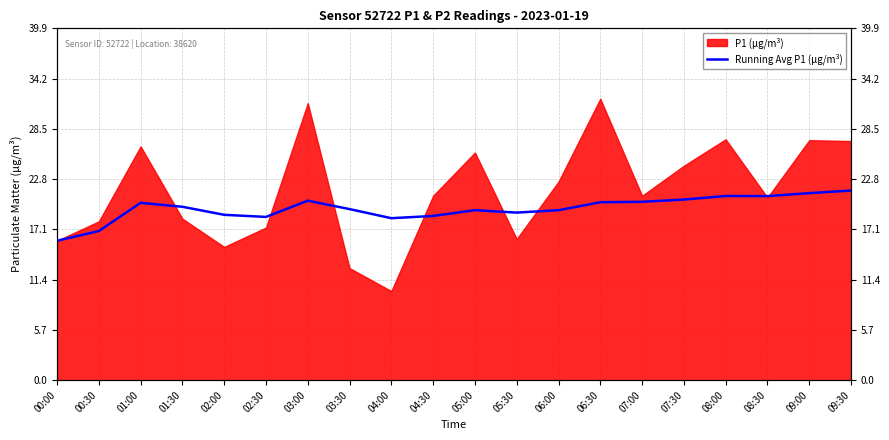

What is the difference between the maximum and minimum values?

5.7